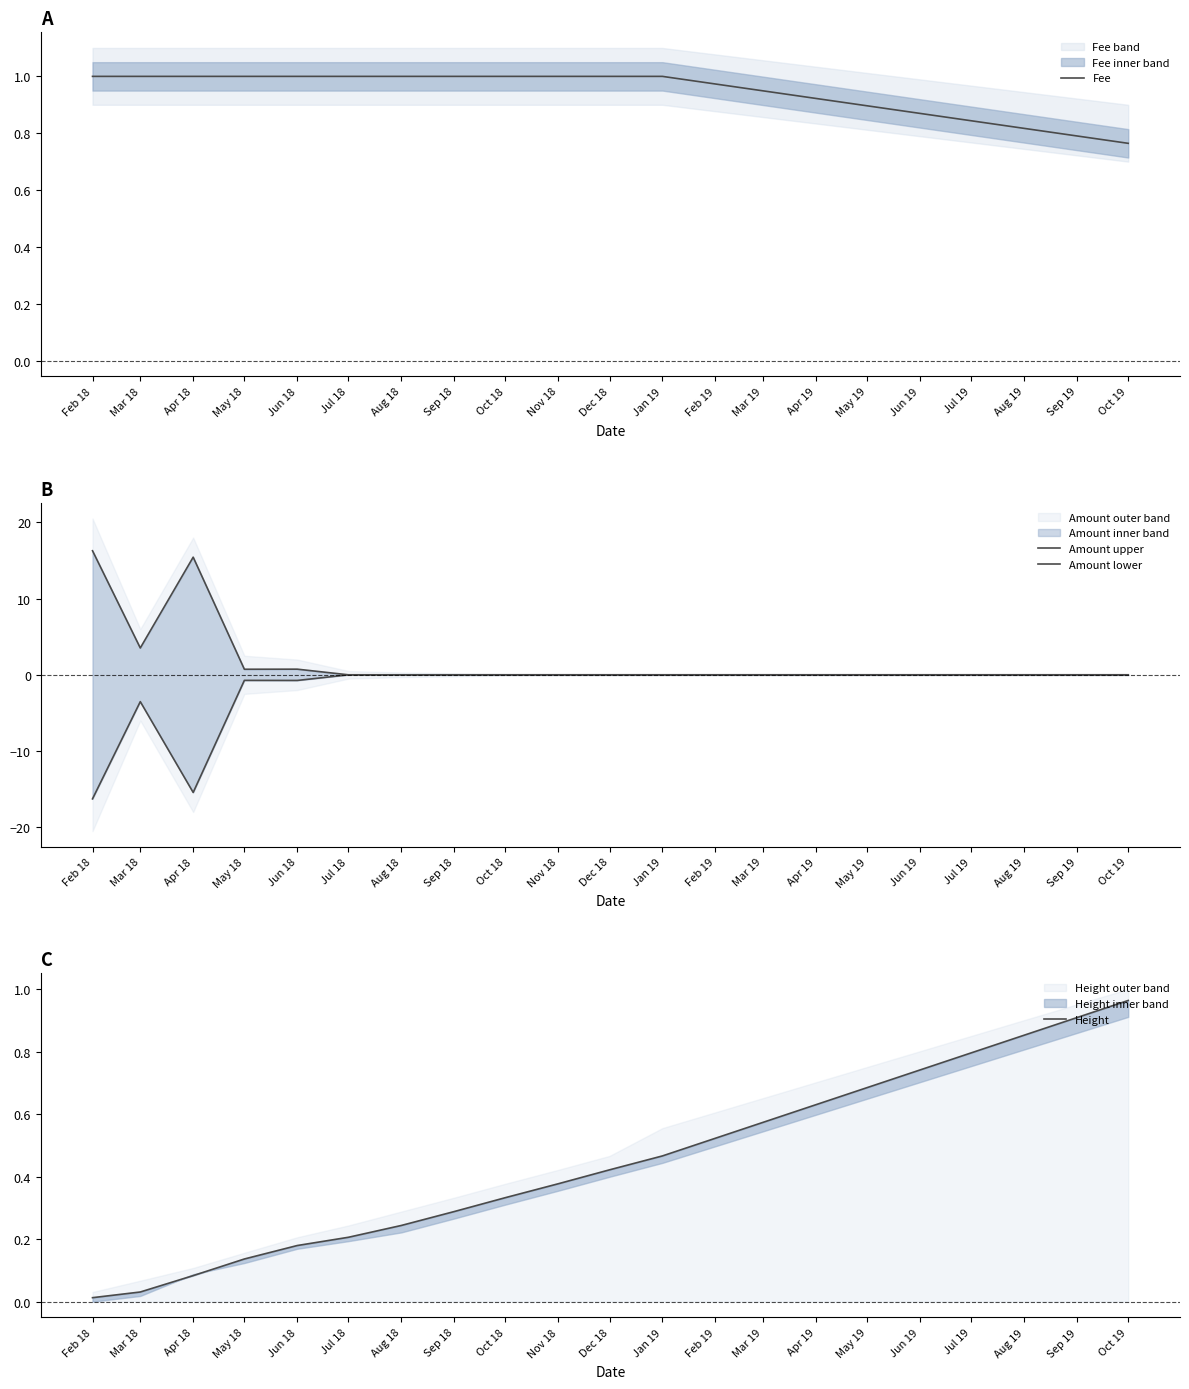

Which series ends up on top after the final intersection of Fee and Height?

Height